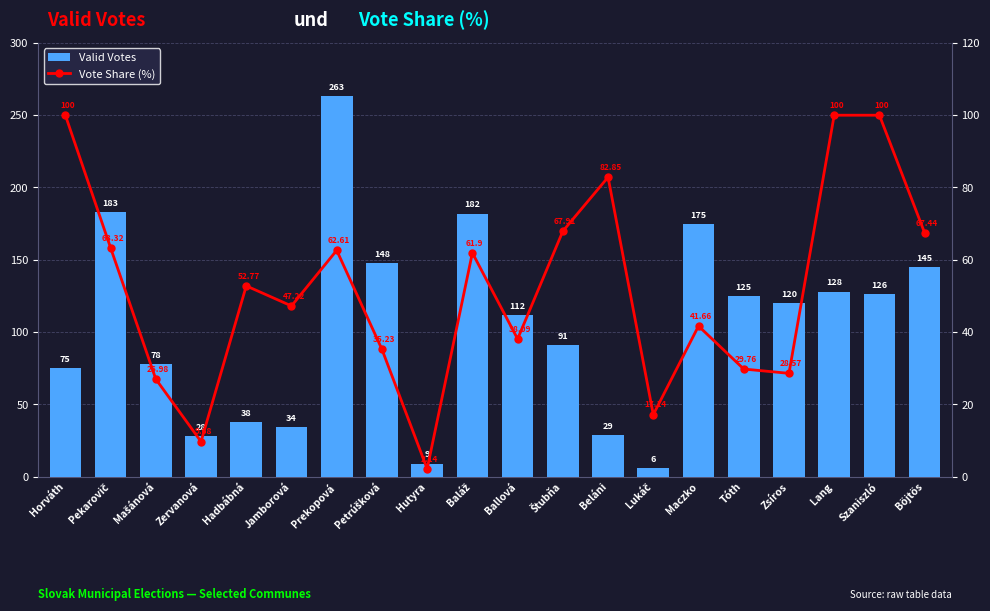

How many values in the Vote Share (%) series exceed 52?

10